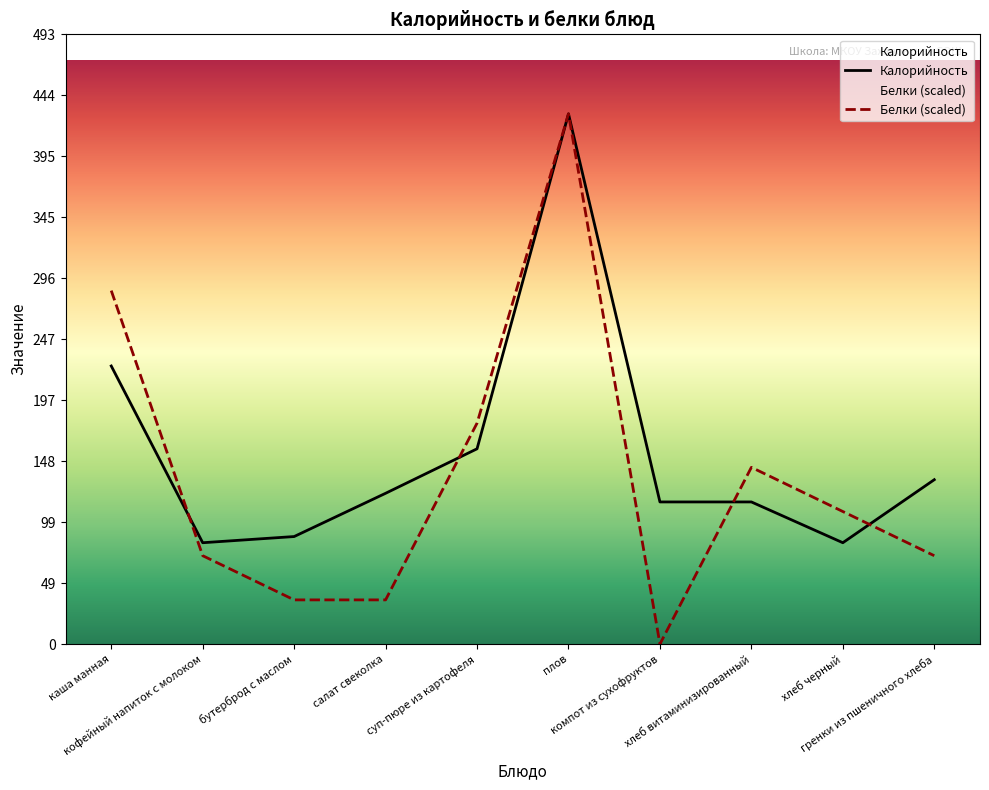

Reading left to right, list all the values displayed in this chart.

Калорийность: каша манная=225.0	кофейный напиток с молоком=82.0	бутерброд с маслом=87.0	салат свеколка=122.0	суп-пюре из картофеля=158.0	плов=429.0	компот из сухофруктов=115.0	хлеб витаминизированный=115.0	хлеб черный=82.0	гренки из пшеничного хлеба=133.0
Белки: каша манная=286.0	кофейный напиток с молоком=71.5	бутерброд с маслом=35.8	салат свеколка=35.8	суп-пюре из картофеля=178.8	плов=429.0	компот из сухофруктов=0.0	хлеб витаминизированный=143.0	хлеб черный=107.2	гренки из пшеничного хлеба=71.5